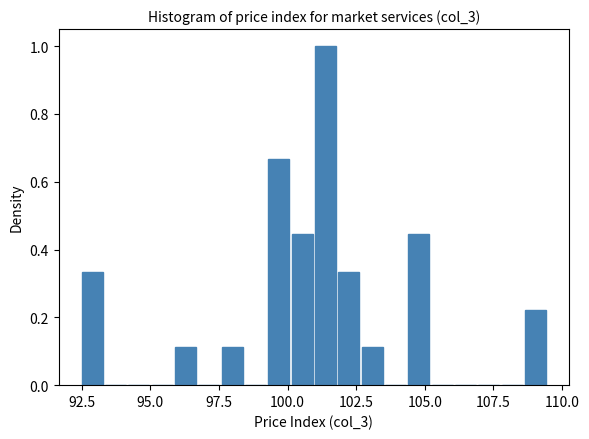

Read against the x-axis, roughly where is the centre of the tallest bar?

101.5